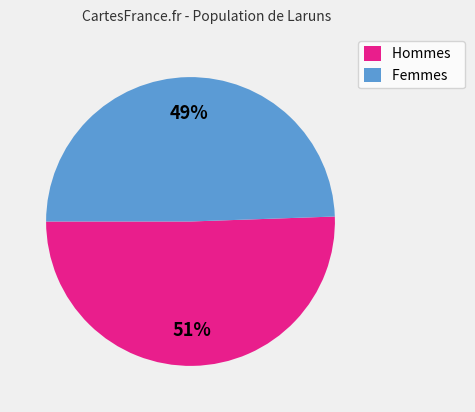

What percentage is the Femmes slice, to the nearest percent?

49%